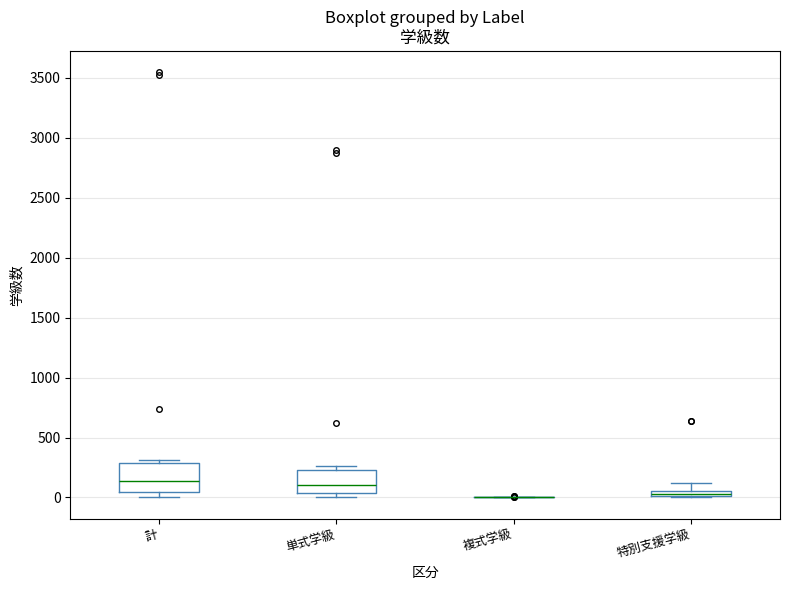

Where does the upper whisker of the box for 特別支援学級 end on the y-axis? The values are not printed on the chart, so give them approximately, as read against the axis.

100